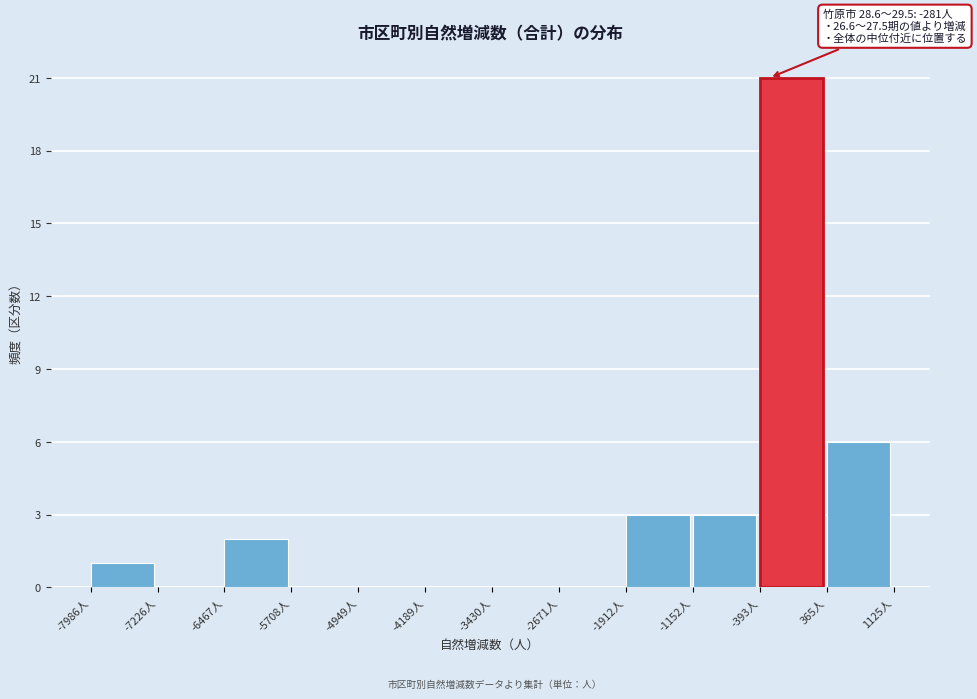

Which range on the x-axis has the tallest bar?

-400 to 400